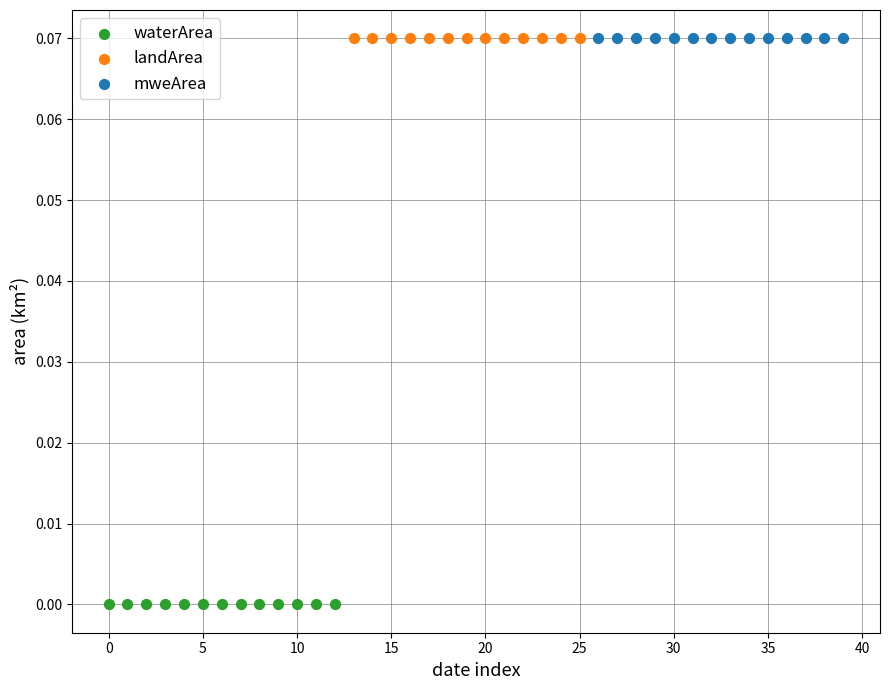

Which series contains the lowest Y value?

waterArea